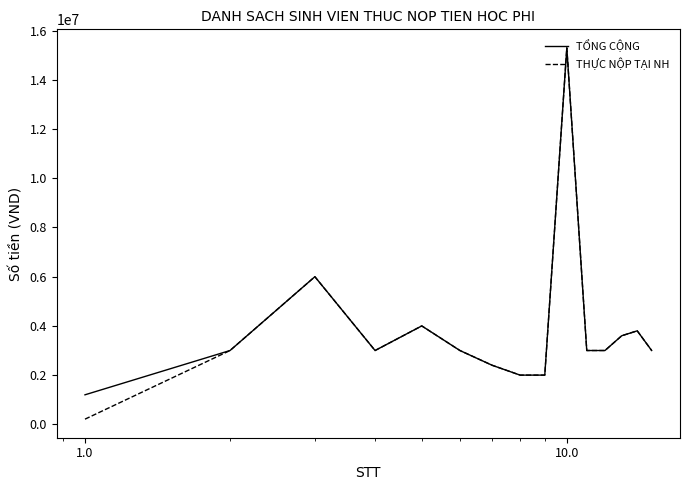

What is the minimum value for TỔNG CỘNG?

1200000